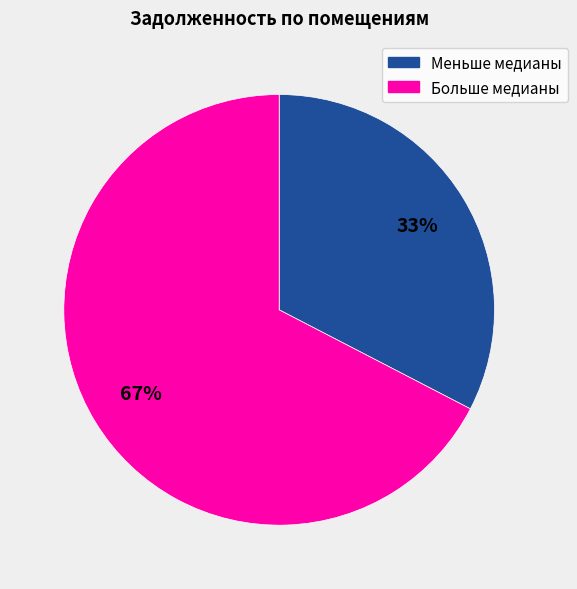

Count the number of slices in the pie.

2